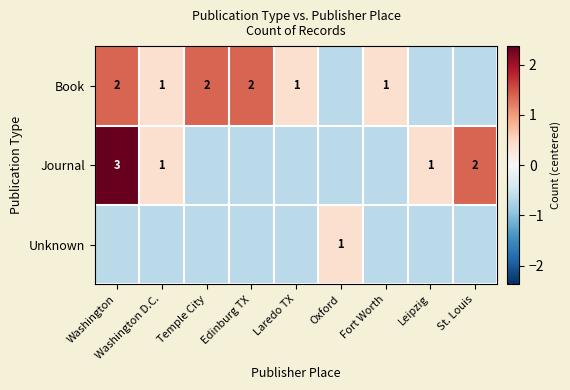

Which label corresponds to the largest value in the chart?

Washington